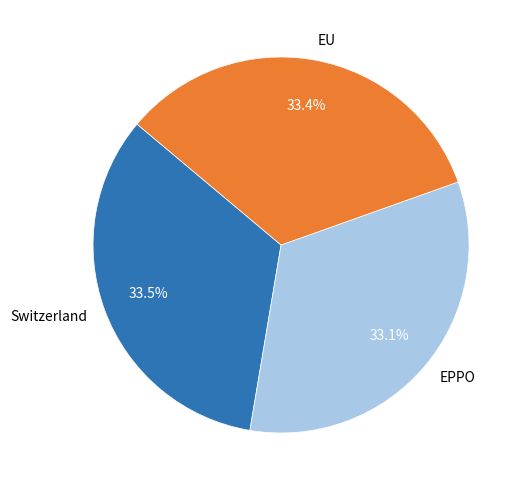

True or false: EPPO accounts for 33% of the total.

True